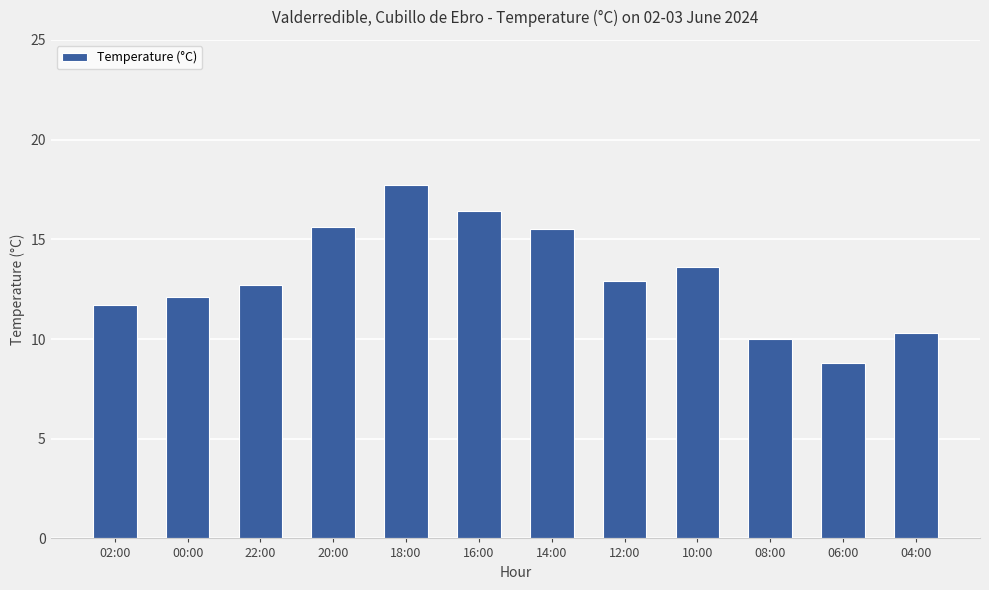

What position from the right is 04:00?

1